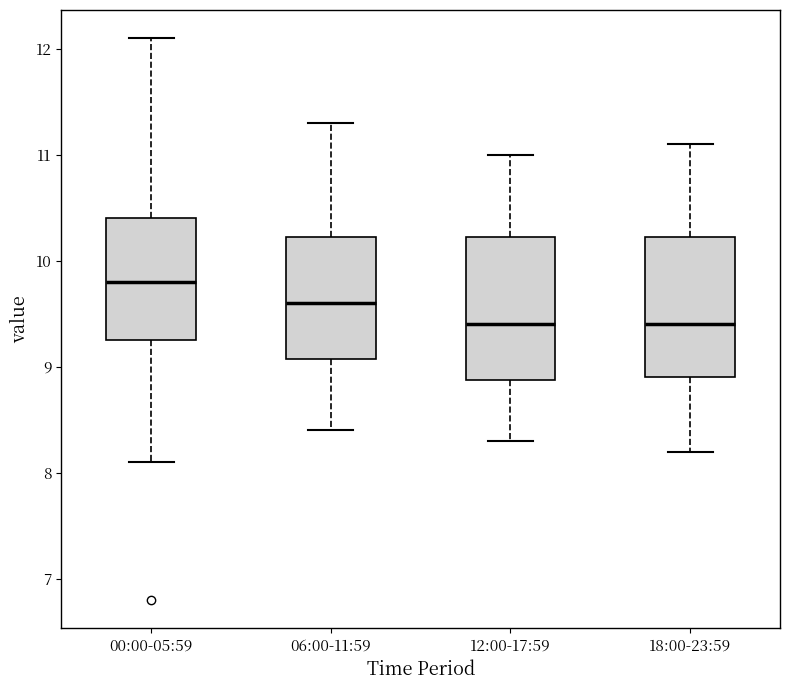

Reading left to right, transcribe this box plot: for each box, give where its median line is, the range the box spans, and where its two whiskers end, as read against the y-axis. The values are not printed on the chart, so give them approximately, as read against the axis.

00:00-05:59: median 9.8, box 9.3 to 10.4, whiskers 8.1 to 12.1
06:00-11:59: median 9.6, box 9.1 to 10.2, whiskers 8.4 to 11.3
12:00-17:59: median 9.4, box 8.9 to 10.2, whiskers 8.3 to 11.0
18:00-23:59: median 9.4, box 8.9 to 10.2, whiskers 8.2 to 11.1